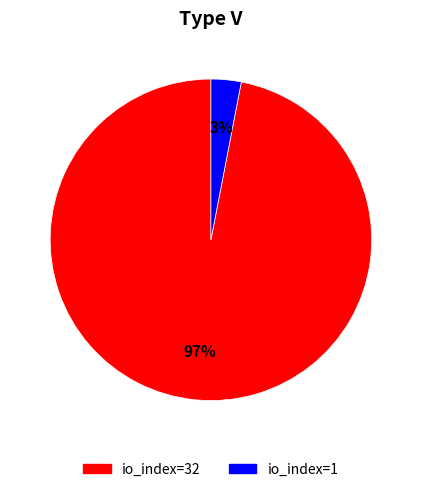

Which slice is the largest?

io_index=32